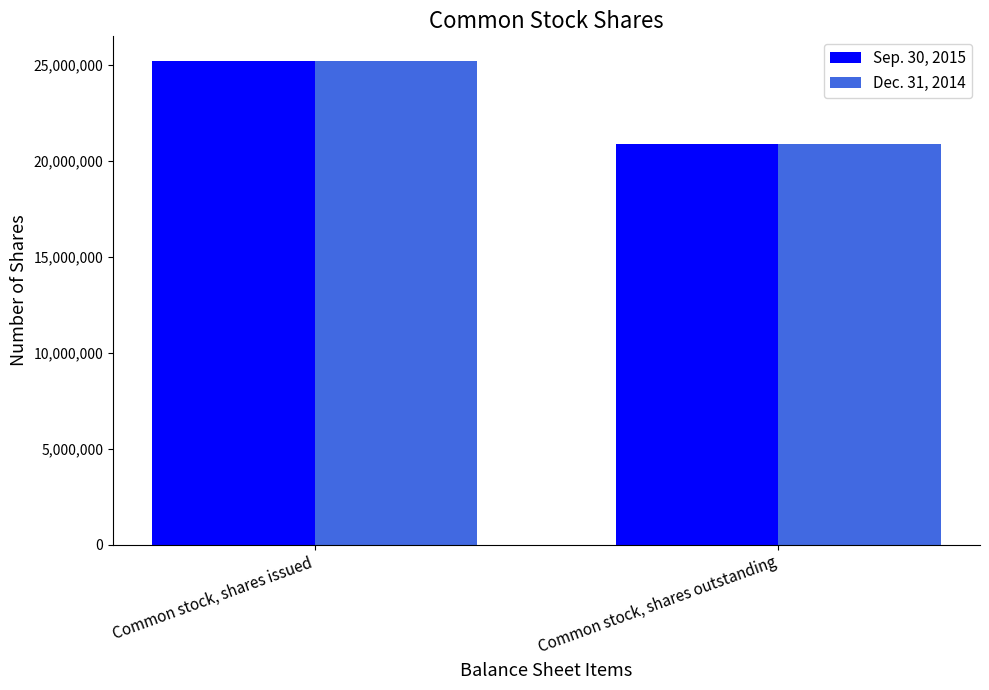

Reading right to left, list all the values displayed in this chart.

Sep. 30, 2015: Common stock, shares outstanding=20898212	Common stock, shares issued=25236032
Dec. 31, 2014: Common stock, shares outstanding=20898212	Common stock, shares issued=25236032